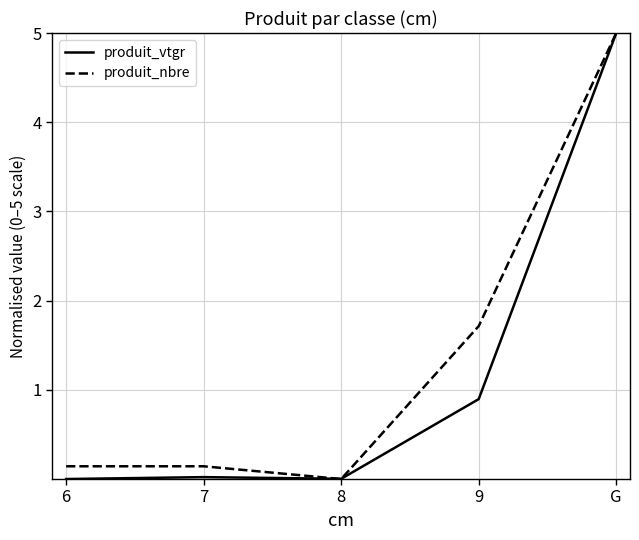

What is the difference between the highest and lowest values at 9?

0.8